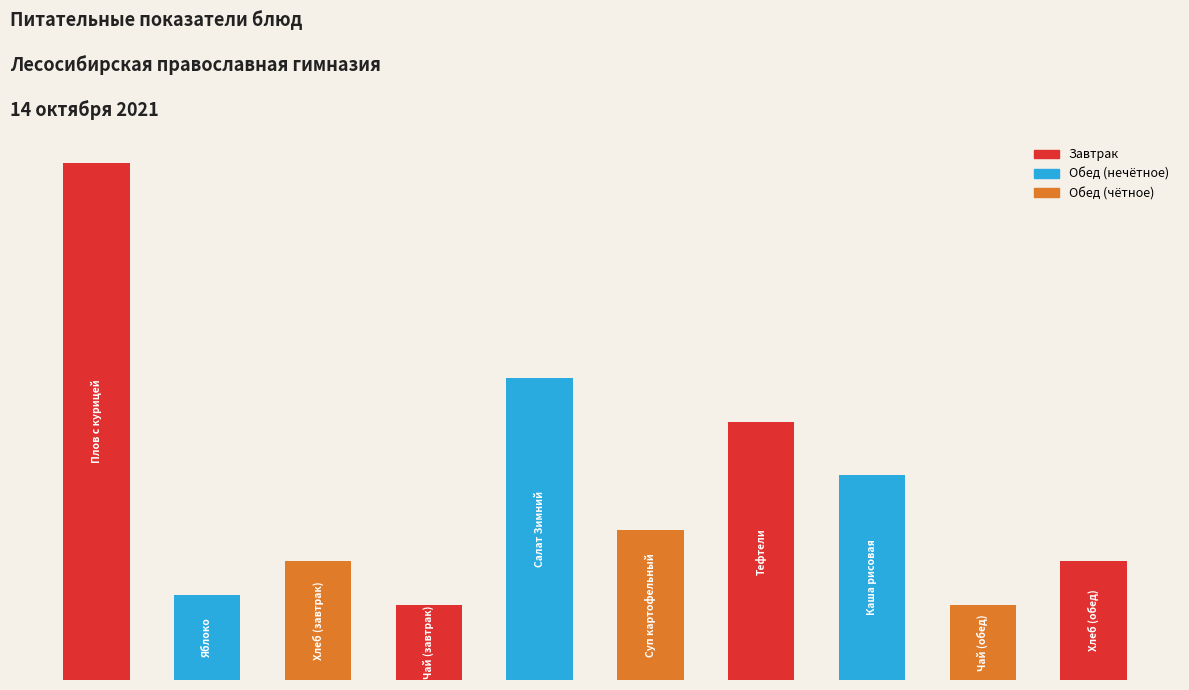

Are the bars horizontal?

No